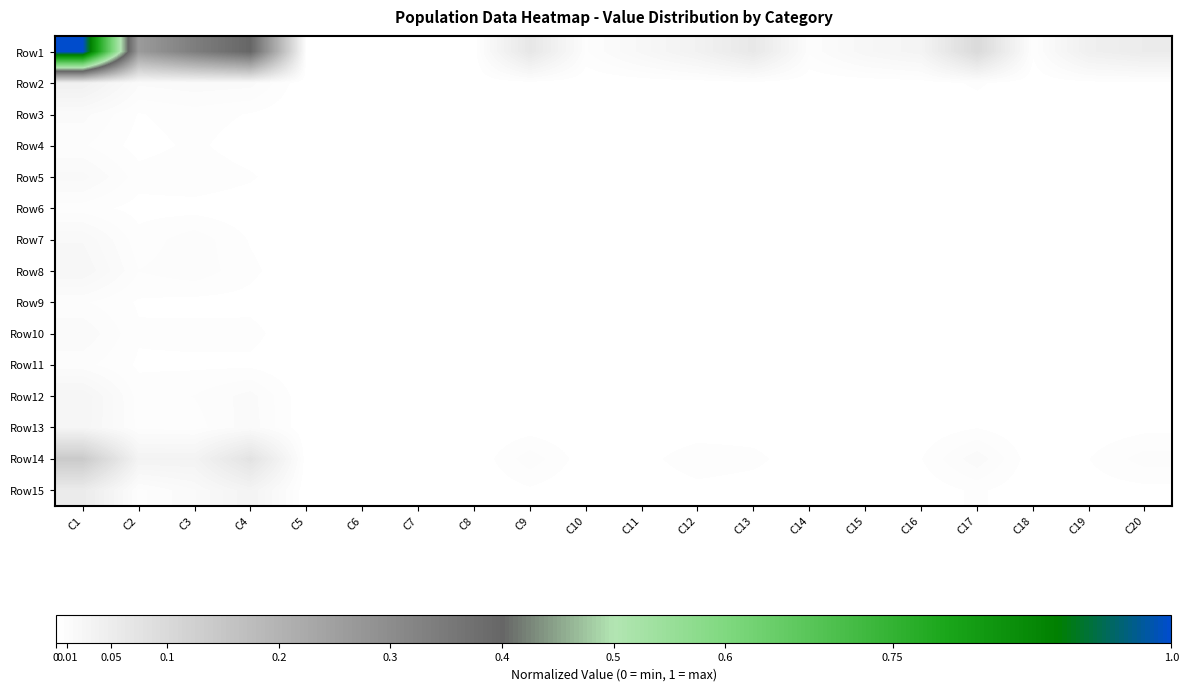

Reading right to left, what are all the values shown in this chart?

Row1: C20=0.1	C19=0.0	C18=0.0	C17=0.1	C16=0.0	C15=0.0	C14=0.0	C13=0.1	C12=0.0	C11=0.0	C10=0.0	C9=0.1	C8=0.0	C7=0.0	C6=0.0	C5=0.0	C4=0.4	C3=0.3	C2=0.3	C1=1.0
Row2: C20=0.0	C19=0.0	C18=0.0	C17=0.0	C16=0.0	C15=0.0	C14=0.0	C13=0.0	C12=0.0	C11=0.0	C10=0.0	C9=0.0	C8=0.0	C7=0.0	C6=0.0	C5=0.0	C4=0.0	C3=0.0	C2=0.0	C1=0.0
Row3: C20=0.0	C19=0.0	C18=0.0	C17=0.0	C16=0.0	C15=0.0	C14=0.0	C13=0.0	C12=0.0	C11=0.0	C10=0.0	C9=0.0	C8=0.0	C7=0.0	C6=0.0	C5=0.0	C4=0.0	C3=0.0	C2=0.0	C1=0.0
Row4: C20=0.0	C19=0.0	C18=0.0	C17=0.0	C16=0.0	C15=0.0	C14=0.0	C13=0.0	C12=0.0	C11=0.0	C10=0.0	C9=0.0	C8=0.0	C7=0.0	C6=0.0	C5=0.0	C4=0.0	C3=0.0	C2=0.0	C1=0.0
Row5: C20=0.0	C19=0.0	C18=0.0	C17=0.0	C16=0.0	C15=0.0	C14=0.0	C13=0.0	C12=0.0	C11=0.0	C10=0.0	C9=0.0	C8=0.0	C7=0.0	C6=0.0	C5=0.0	C4=0.0	C3=0.0	C2=0.0	C1=0.0
Row6: C20=0.0	C19=0.0	C18=0.0	C17=0.0	C16=0.0	C15=0.0	C14=0.0	C13=0.0	C12=0.0	C11=0.0	C10=0.0	C9=0.0	C8=0.0	C7=0.0	C6=0.0	C5=0.0	C4=0.0	C3=0.0	C2=0.0	C1=0.0
Row7: C20=0.0	C19=0.0	C18=0.0	C17=0.0	C16=0.0	C15=0.0	C14=0.0	C13=0.0	C12=0.0	C11=0.0	C10=0.0	C9=0.0	C8=0.0	C7=0.0	C6=0.0	C5=0.0	C4=0.0	C3=0.0	C2=0.0	C1=0.0
Row8: C20=0.0	C19=0.0	C18=0.0	C17=0.0	C16=0.0	C15=0.0	C14=0.0	C13=0.0	C12=0.0	C11=0.0	C10=0.0	C9=0.0	C8=0.0	C7=0.0	C6=0.0	C5=0.0	C4=0.0	C3=0.0	C2=0.0	C1=0.0
Row9: C20=0.0	C19=0.0	C18=0.0	C17=0.0	C16=0.0	C15=0.0	C14=0.0	C13=0.0	C12=0.0	C11=0.0	C10=0.0	C9=0.0	C8=0.0	C7=0.0	C6=0.0	C5=0.0	C4=0.0	C3=0.0	C2=0.0	C1=0.0
Row10: C20=0.0	C19=0.0	C18=0.0	C17=0.0	C16=0.0	C15=0.0	C14=0.0	C13=0.0	C12=0.0	C11=0.0	C10=0.0	C9=0.0	C8=0.0	C7=0.0	C6=0.0	C5=0.0	C4=0.0	C3=0.0	C2=0.0	C1=0.0
Row11: C20=0.0	C19=0.0	C18=0.0	C17=0.0	C16=0.0	C15=0.0	C14=0.0	C13=0.0	C12=0.0	C11=0.0	C10=0.0	C9=0.0	C8=0.0	C7=0.0	C6=0.0	C5=0.0	C4=0.0	C3=0.0	C2=0.0	C1=0.0
Row12: C20=0.0	C19=0.0	C18=0.0	C17=0.0	C16=0.0	C15=0.0	C14=0.0	C13=0.0	C12=0.0	C11=0.0	C10=0.0	C9=0.0	C8=0.0	C7=0.0	C6=0.0	C5=0.0	C4=0.0	C3=0.0	C2=0.0	C1=0.0
Row13: C20=0.0	C19=0.0	C18=0.0	C17=0.0	C16=0.0	C15=0.0	C14=0.0	C13=0.0	C12=0.0	C11=0.0	C10=0.0	C9=0.0	C8=0.0	C7=0.0	C6=0.0	C5=0.0	C4=0.0	C3=0.0	C2=0.0	C1=0.0
Row14: C20=0.0	C19=0.0	C18=0.0	C17=0.0	C16=0.0	C15=0.0	C14=0.0	C13=0.0	C12=0.0	C11=0.0	C10=0.0	C9=0.0	C8=0.0	C7=0.0	C6=0.0	C5=0.0	C4=0.1	C3=0.0	C2=0.0	C1=0.1
Row15: C20=0.0	C19=0.0	C18=0.0	C17=0.0	C16=0.0	C15=0.0	C14=0.0	C13=0.0	C12=0.0	C11=0.0	C10=0.0	C9=0.0	C8=0.0	C7=0.0	C6=0.0	C5=0.0	C4=0.0	C3=0.0	C2=0.0	C1=0.1